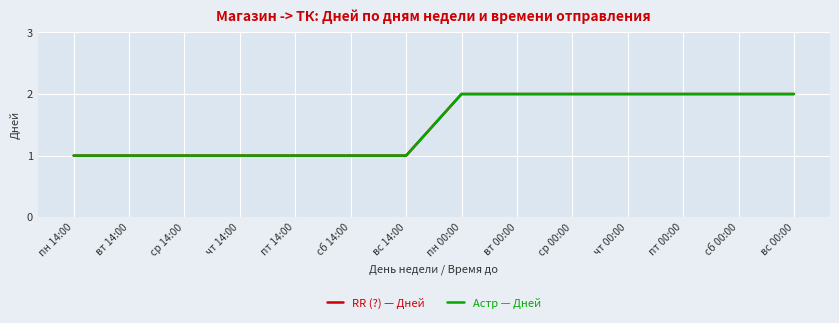

How many lines are shown in the chart?

2